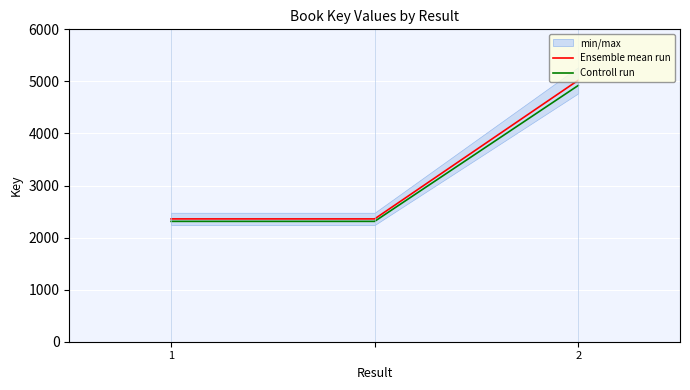

Is the value of Ensemble mean run at 2 greater than the value of Controll run at 1?

Yes